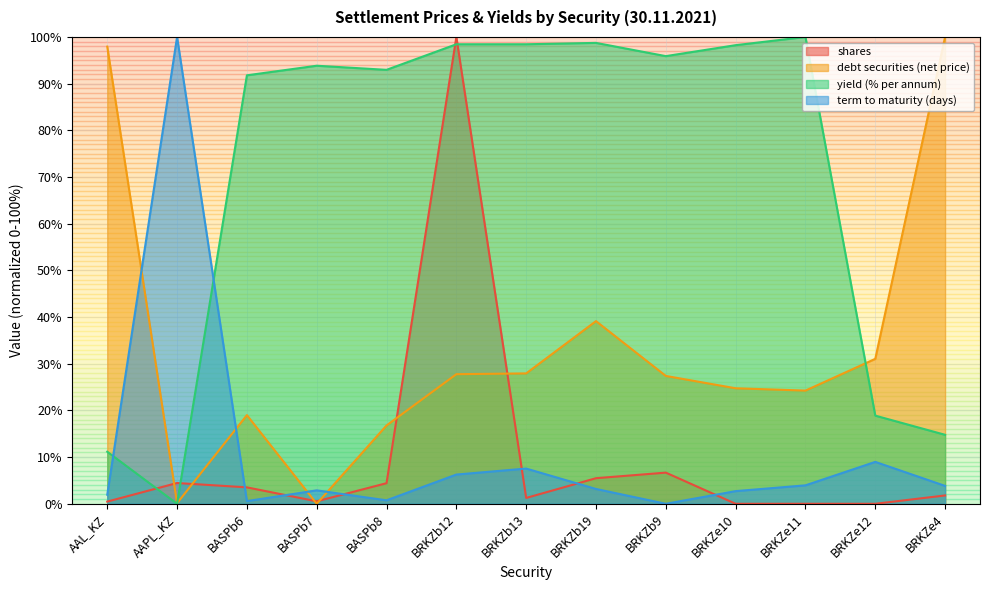

What is the label of the 13th point from the left?

BRKZe4